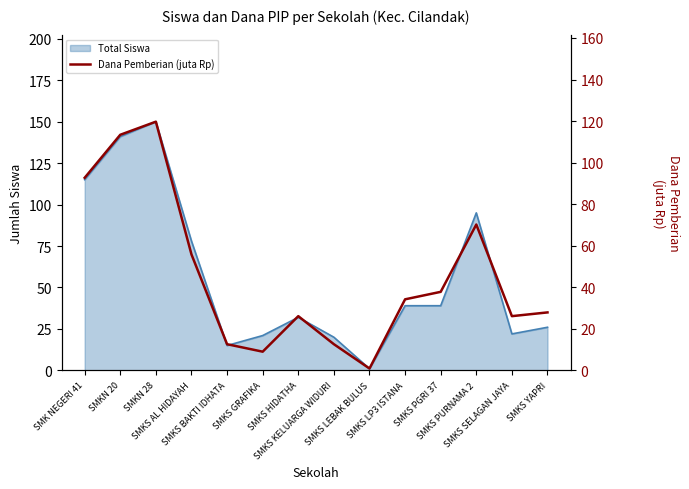

At which category does the chart reach its minimum across all series?

SMKS LEBAK BULUS